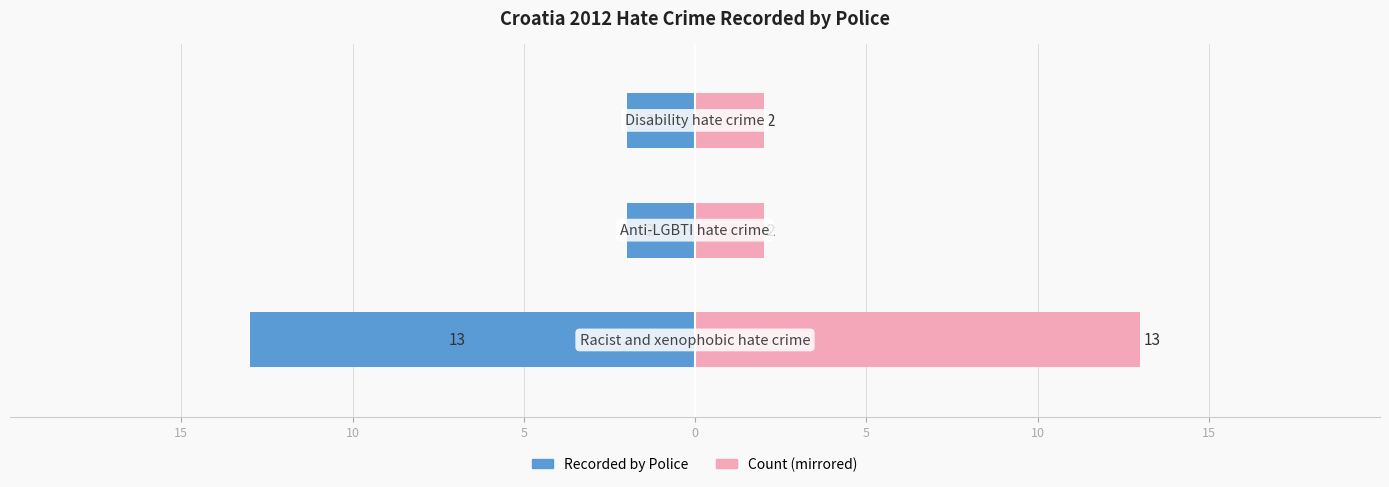

Reading left to right, extract all data points from this chart.

Recorded by Police: 15=-13	10=-2	5=-2
Count (mirrored): 15=13	10=2	5=2